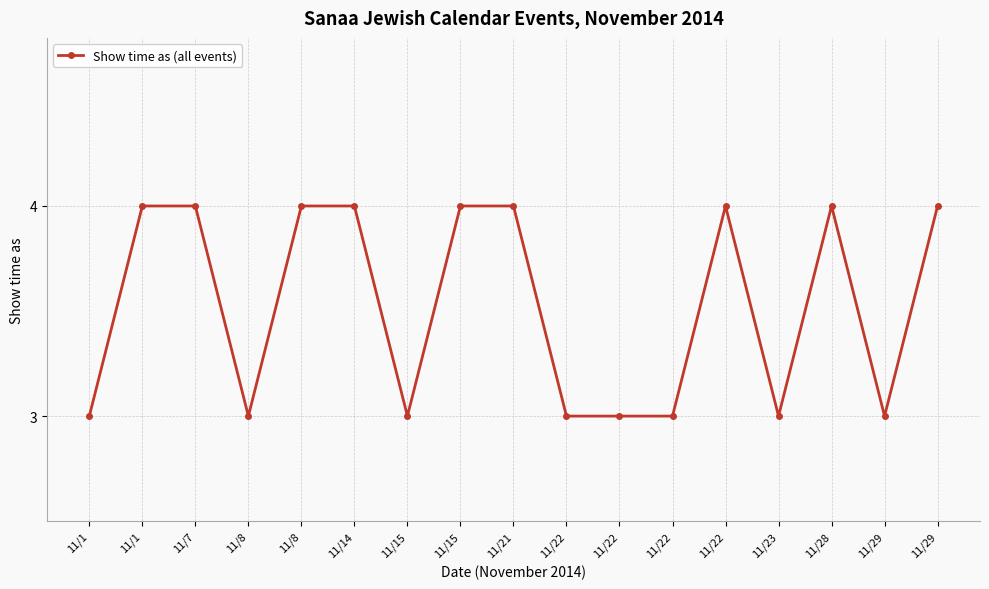

How many distinct data groups are displayed?

1